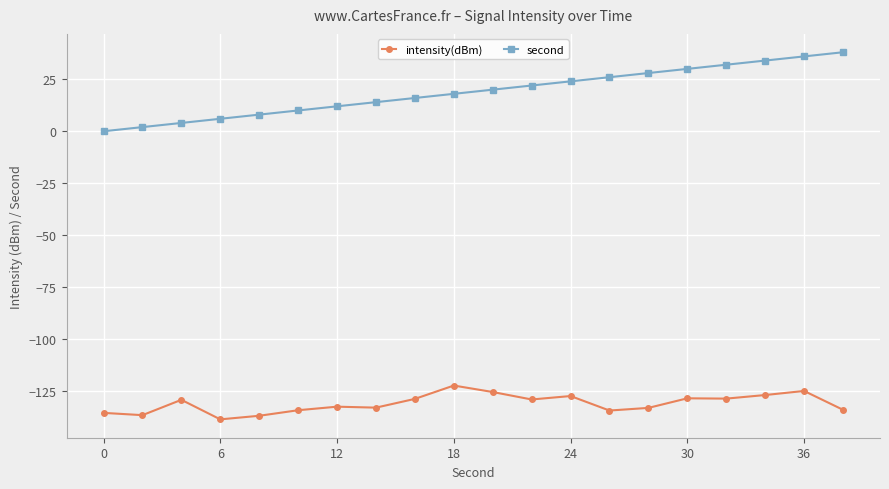

What is the maximum value shown in the chart?

38.0